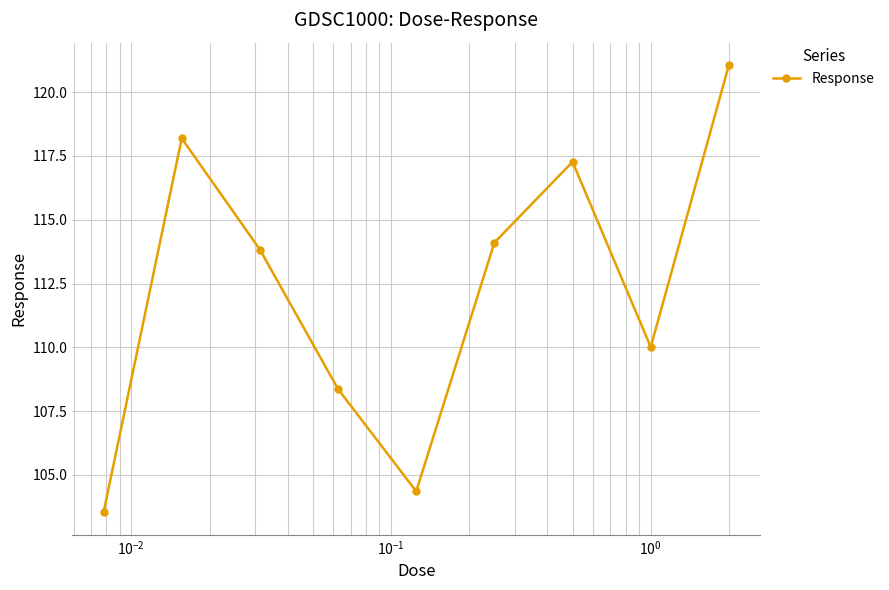

What is the difference between the second highest and second lowest values?

13.8